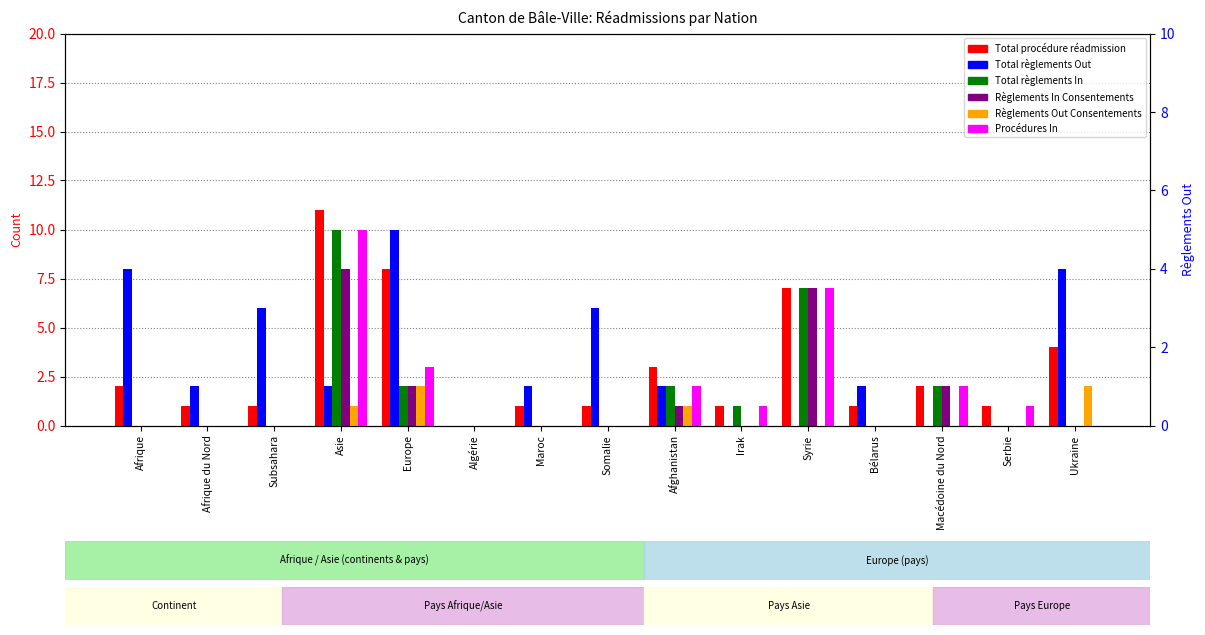

The value of Règlements Out Consentements at Somalie is 0. True or false?

True